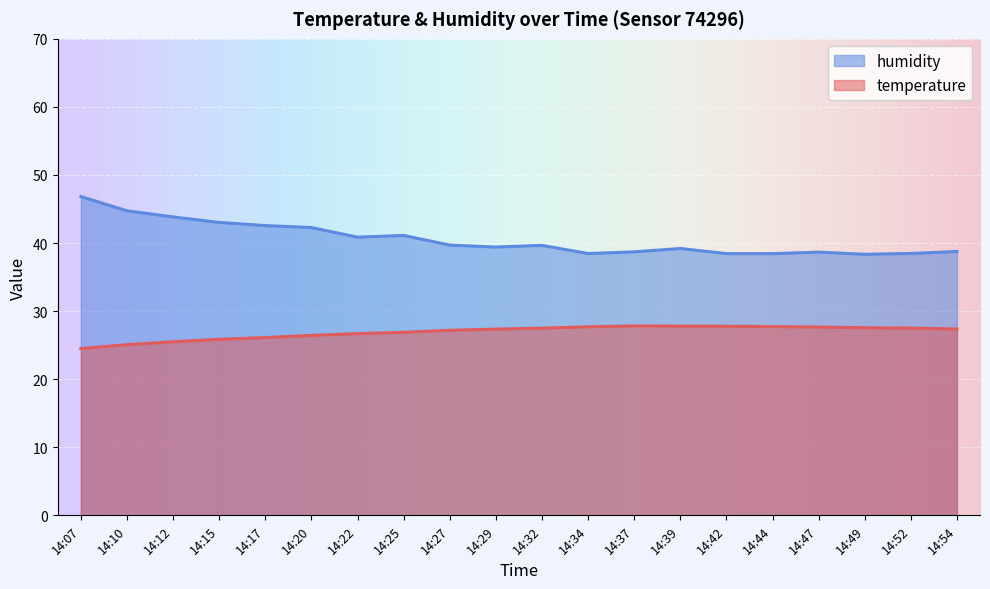

List the labels in order of temperature value, largest first.

14:37, 14:39, 14:42, 14:44, 14:34, 14:47, 14:49, 14:52, 14:32, 14:54, 14:29, 14:27, 14:25, 14:22, 14:20, 14:17, 14:15, 14:12, 14:10, 14:07